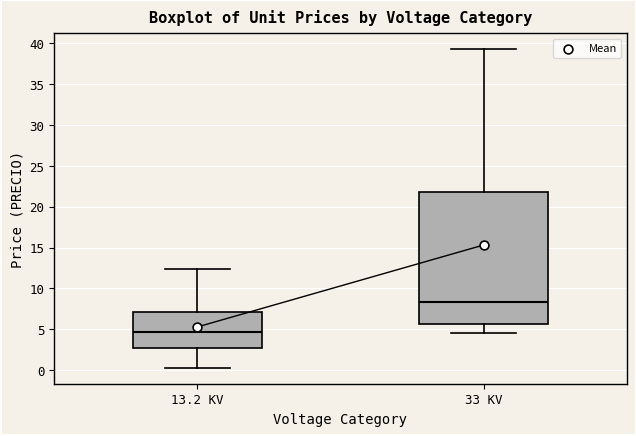

Reading left to right, transcribe this box plot: for each box, give where its median line is, the range the box spans, and where its two whiskers end, as read against the y-axis. The values are not printed on the chart, so give them approximately, as read against the axis.

13.2 KV: median 4.5, box 2.5 to 7.0, whiskers 0.5 to 12.5
33 KV: median 8.5, box 5.5 to 22.0, whiskers 4.5 to 39.5